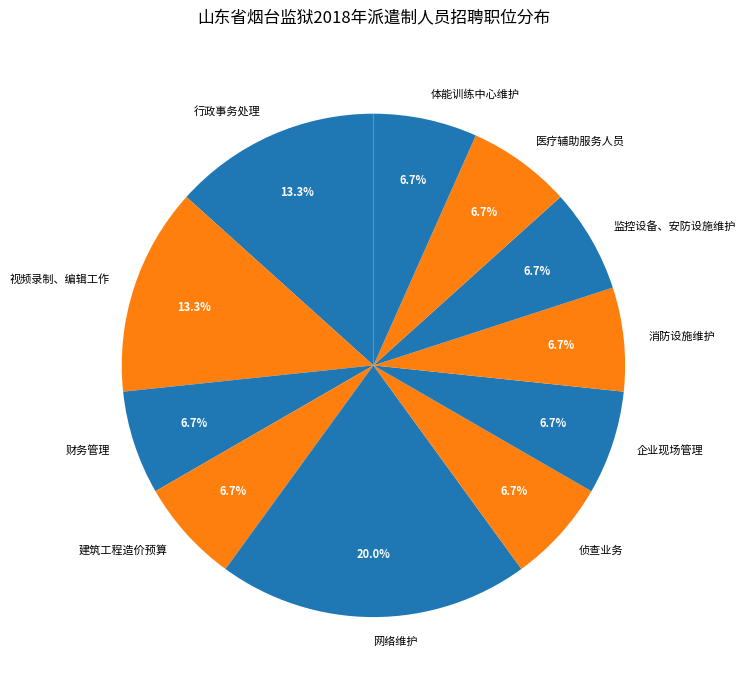

Does 体能训练中心维护 account for over 50% of the chart?

No